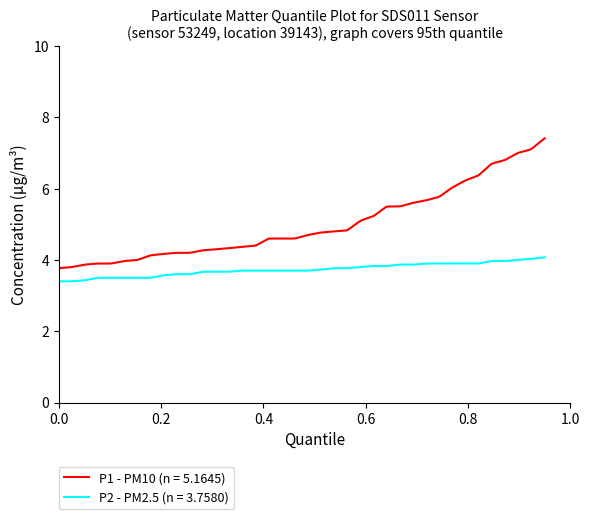

What is the lowest value of the P2 - PM2.5 (n = 3.7580) series?

3.4